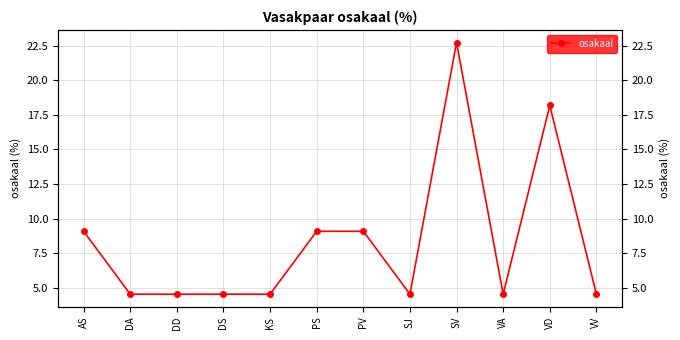

Which has a higher value, AS or VA?

AS